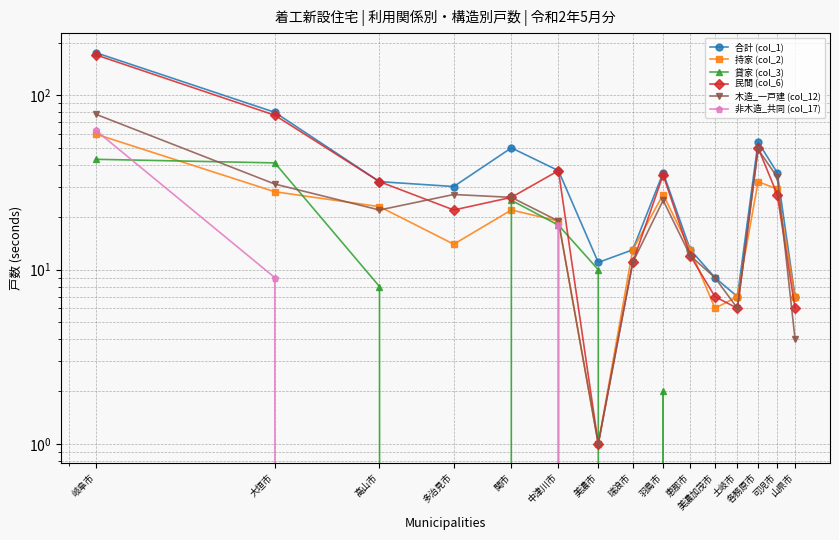

Which series has the largest range (max minus min)?

民間 (col_6)